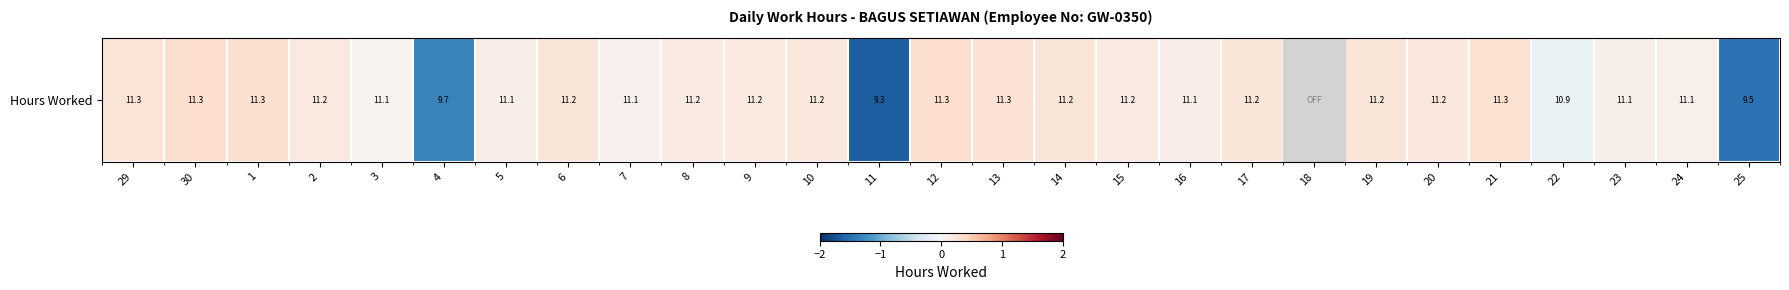

What is the maximum value shown in the chart?

0.3